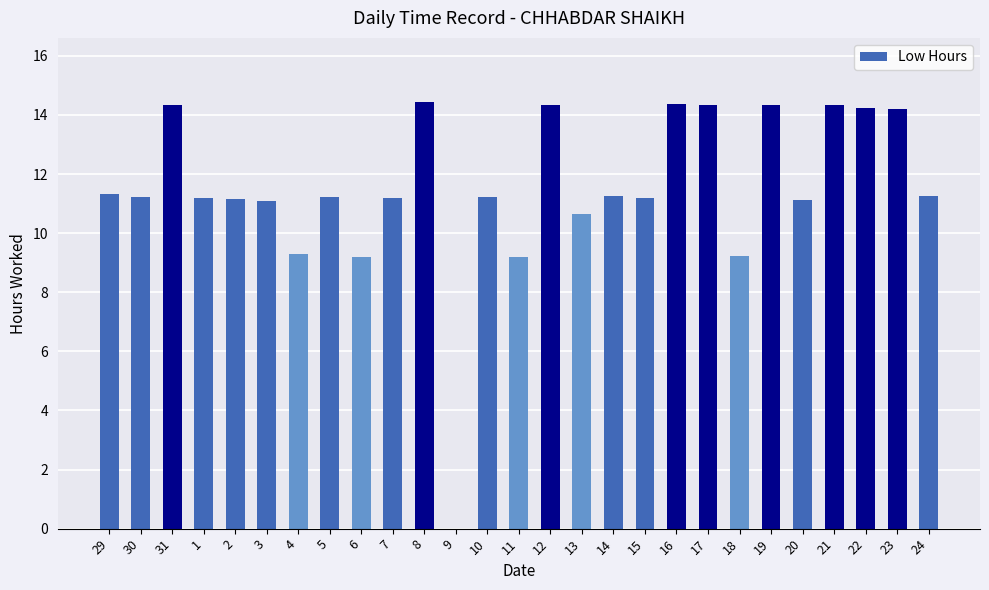

What is the average value?

11.5